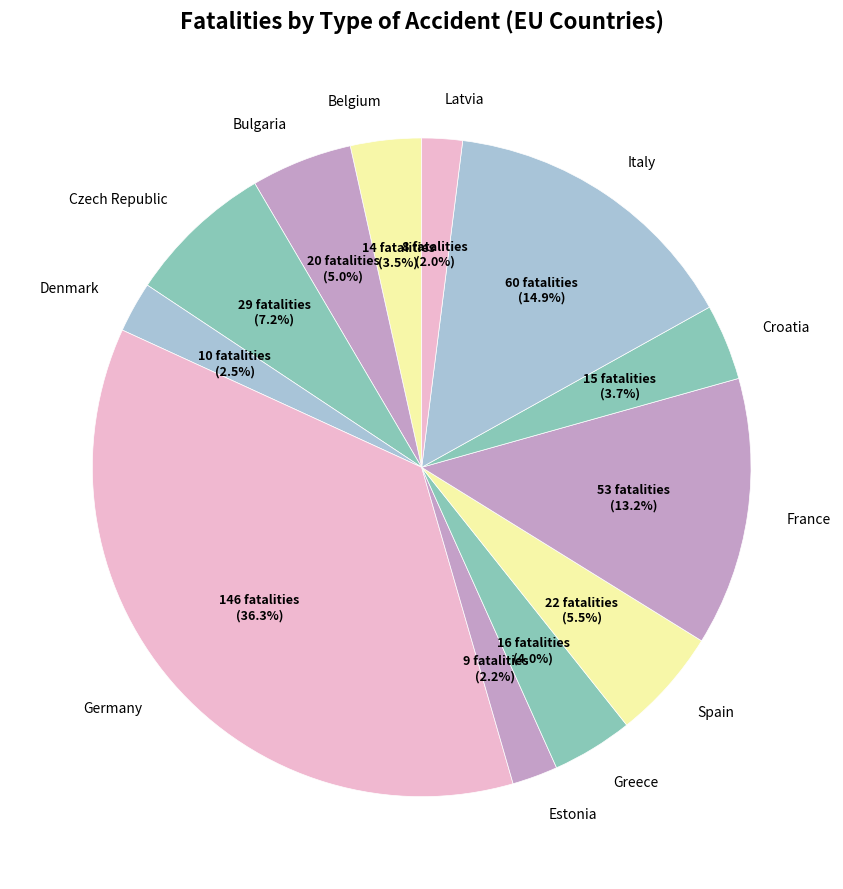

How many slices are in this pie chart?

12